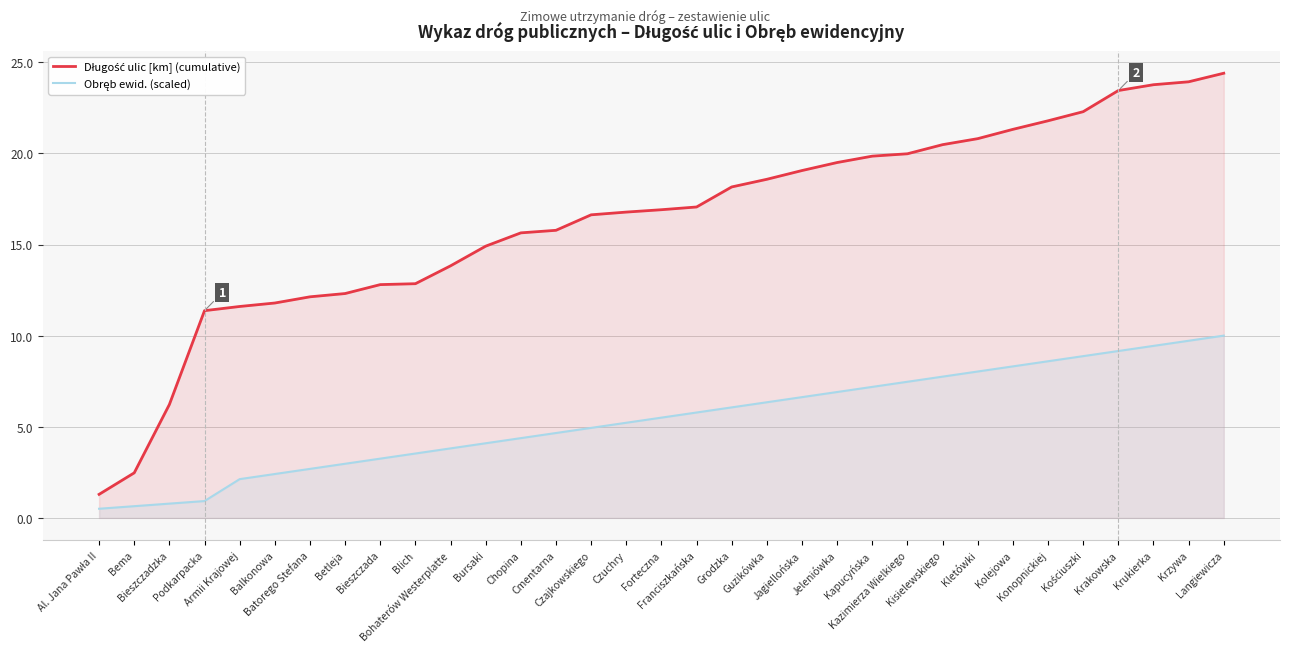

True or false: Obręb ewid. (scaled) has more than 0 interior local peaks.

False